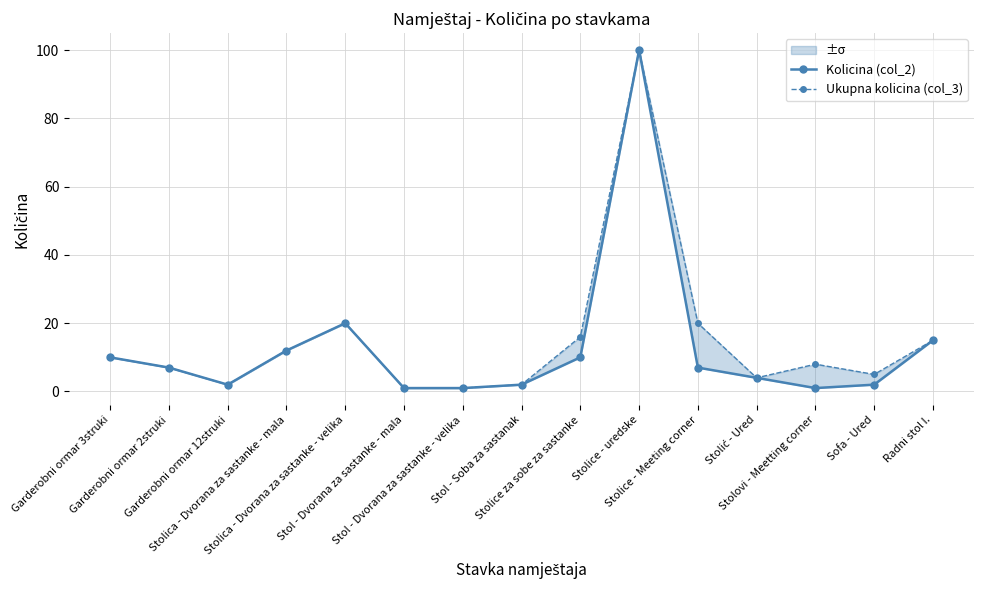

What is the difference between the Ukupna kolicina (col_3) values at Radni stol I. and Sofa - Ured?

10